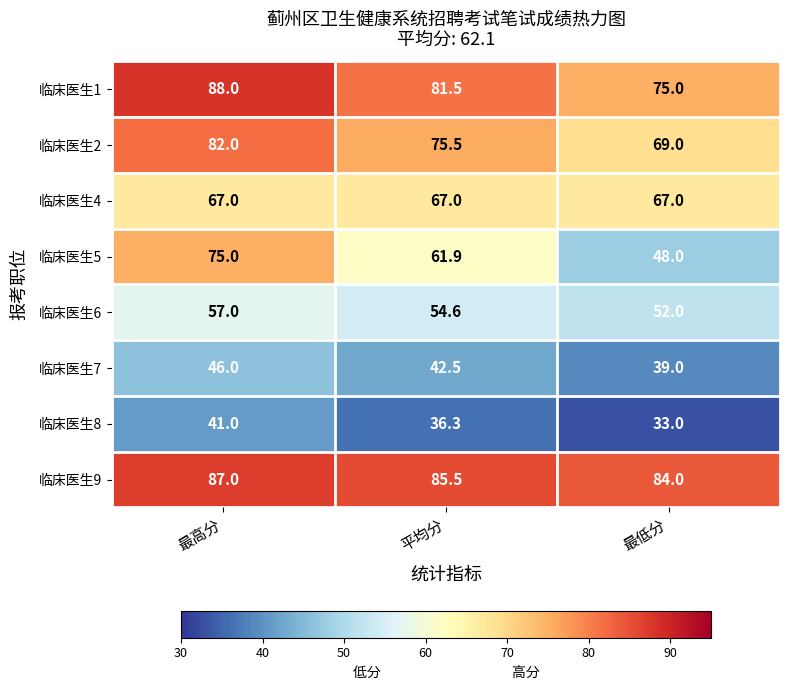

What is the total value across all series at 最低分?

467.0